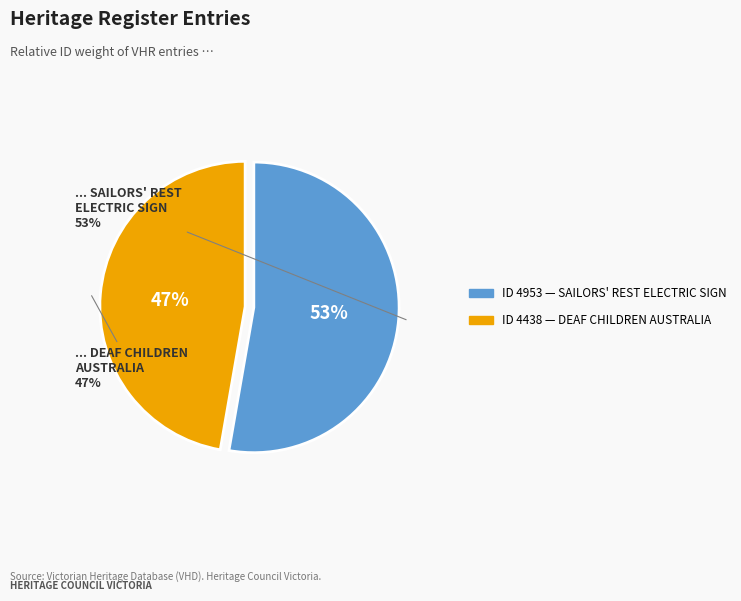

What is the smallest slice in the pie chart?

DEAF CHILDREN AUSTRALIA